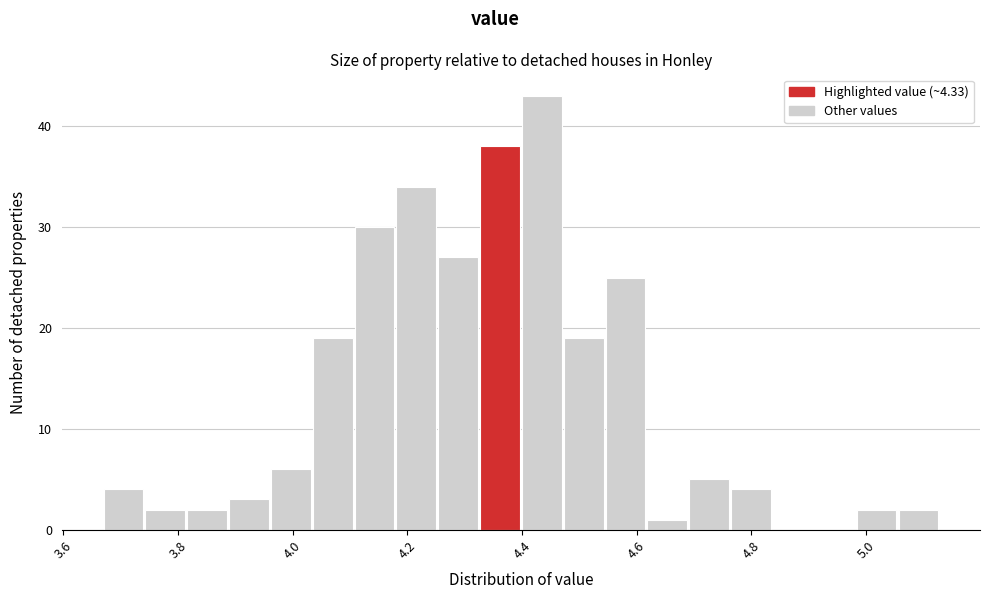

Read against the x-axis, roughly where is the centre of the tallest bar?

4.44